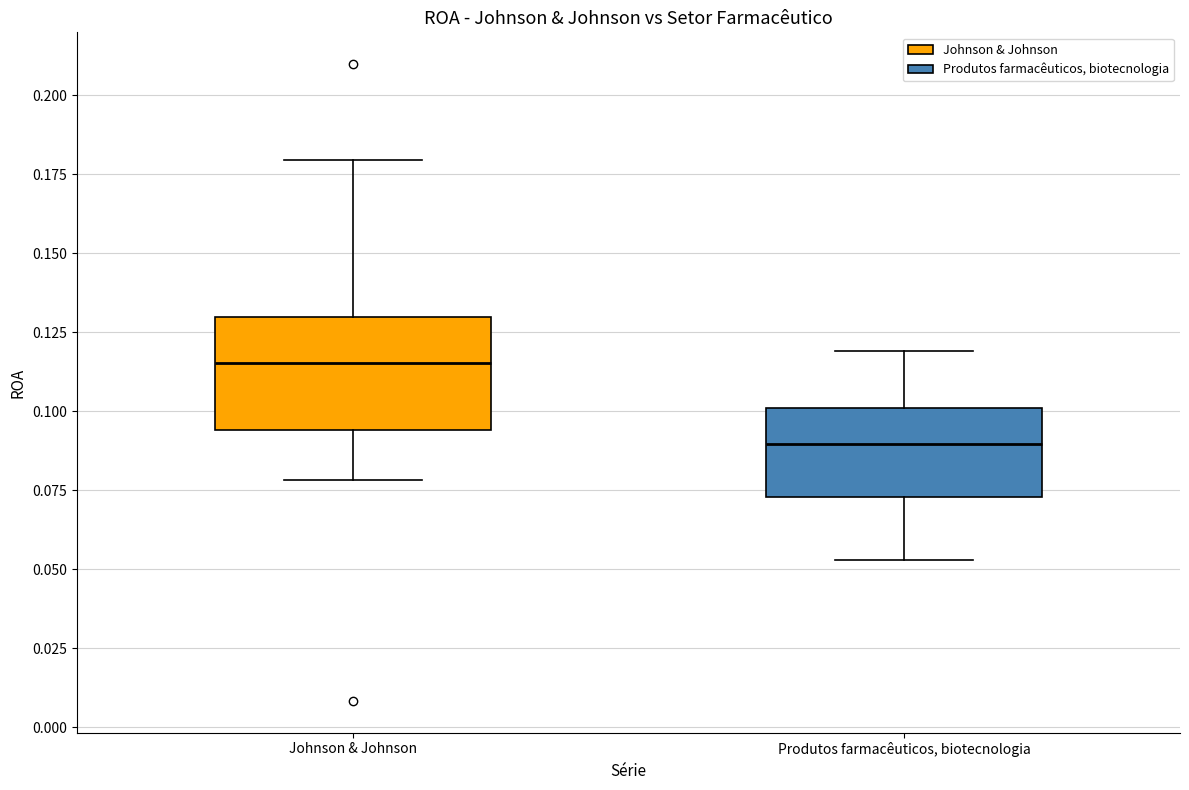

Where does the median line of the box for Johnson & Johnson sit on the y-axis? The values are not printed on the chart, so give them approximately, as read against the axis.

0.115